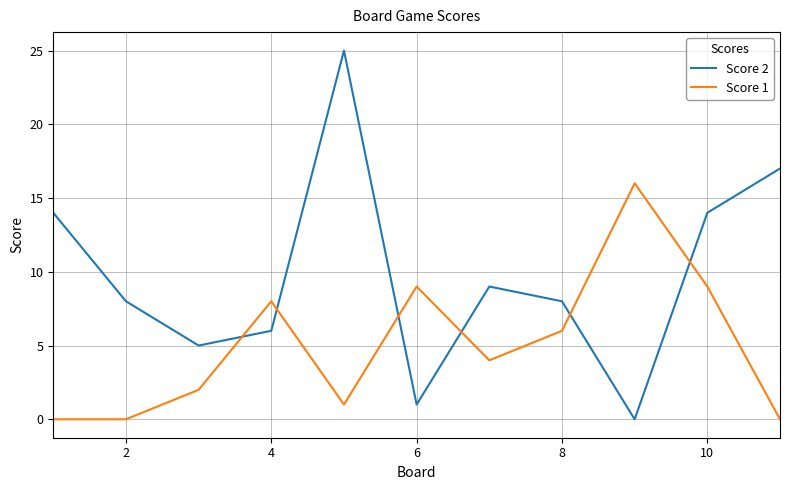

What is the maximum value shown in the chart?

25